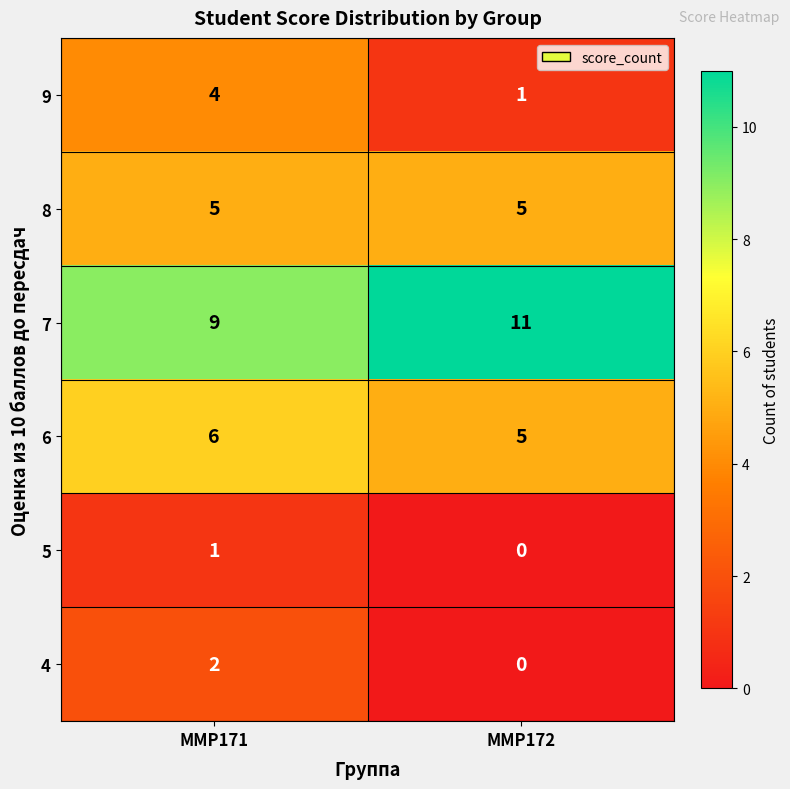

The value of 8 at ММР172 is 5. True or false?

True